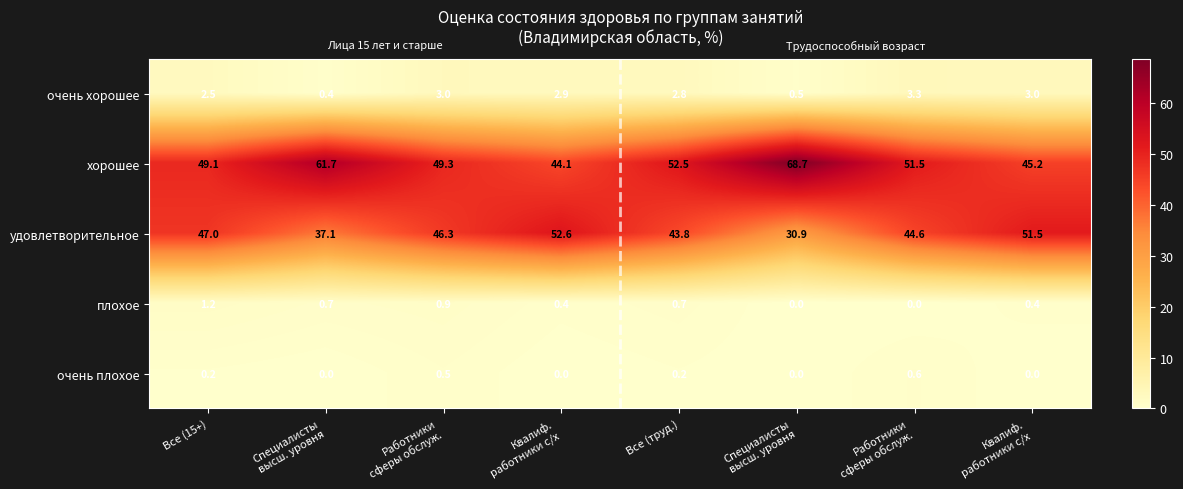

How many data points does each series have?

8